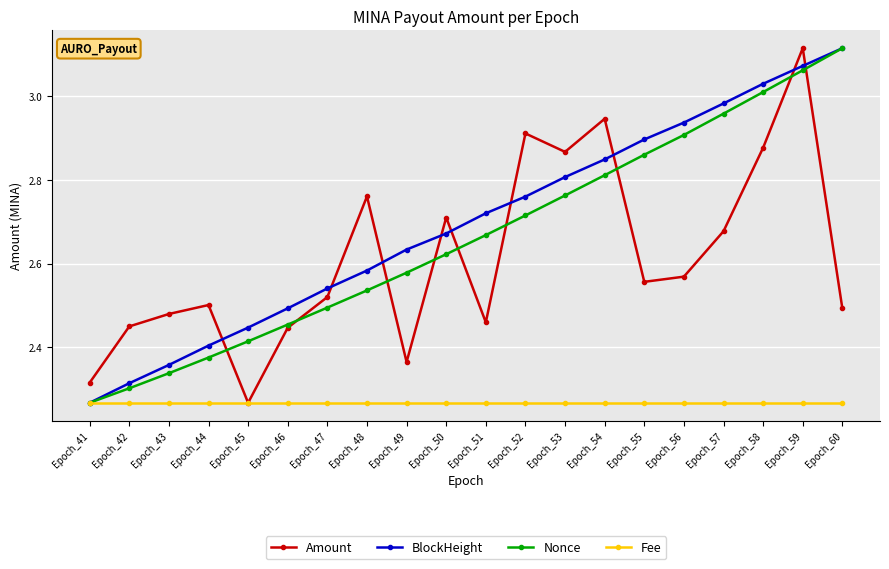

Is this an area chart (filled region under the line)?

No